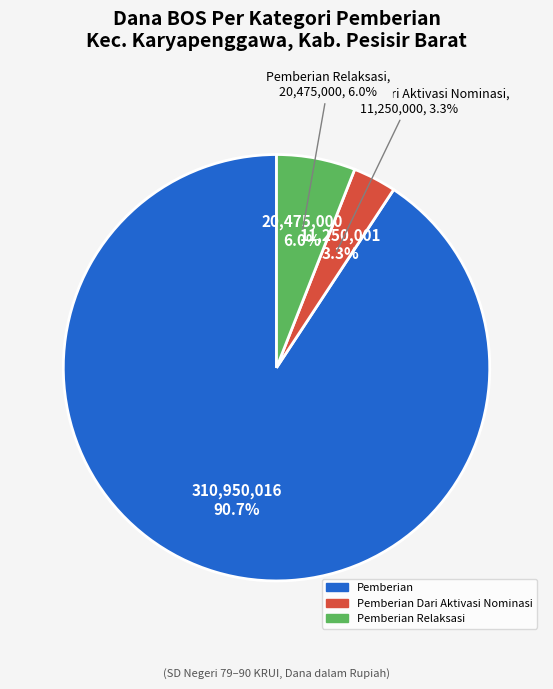

Which slice is the largest?

Pemberian